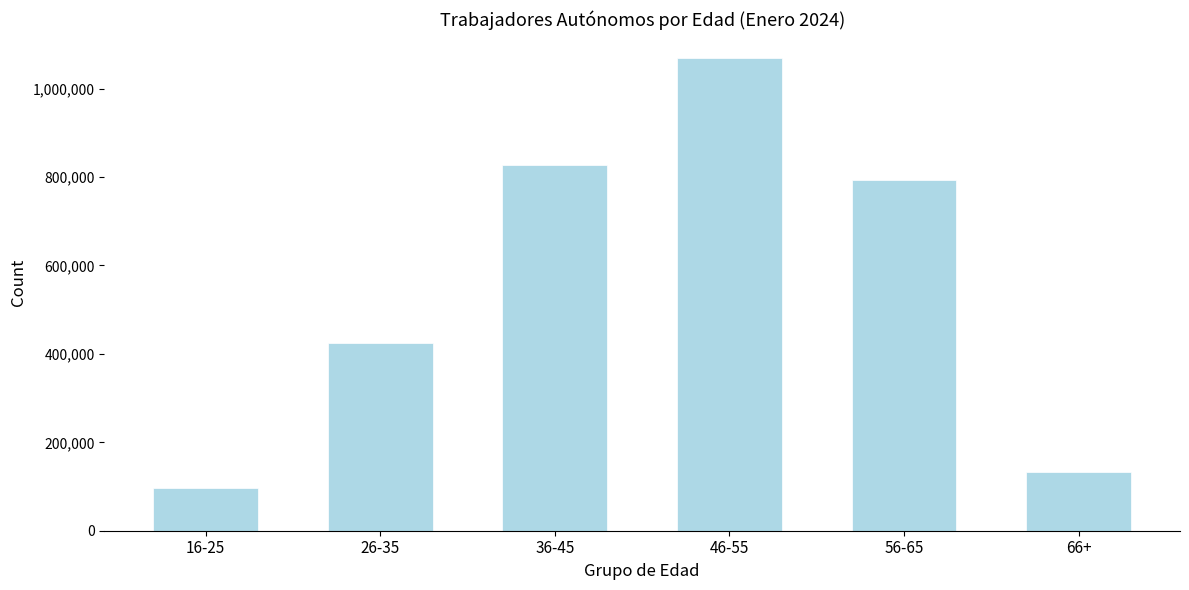

Reading left to right, transcribe all the data shown in this chart.

16-25=96304	26-35=423825	36-45=827711	46-55=1070061	56-65=792980	66+=132682